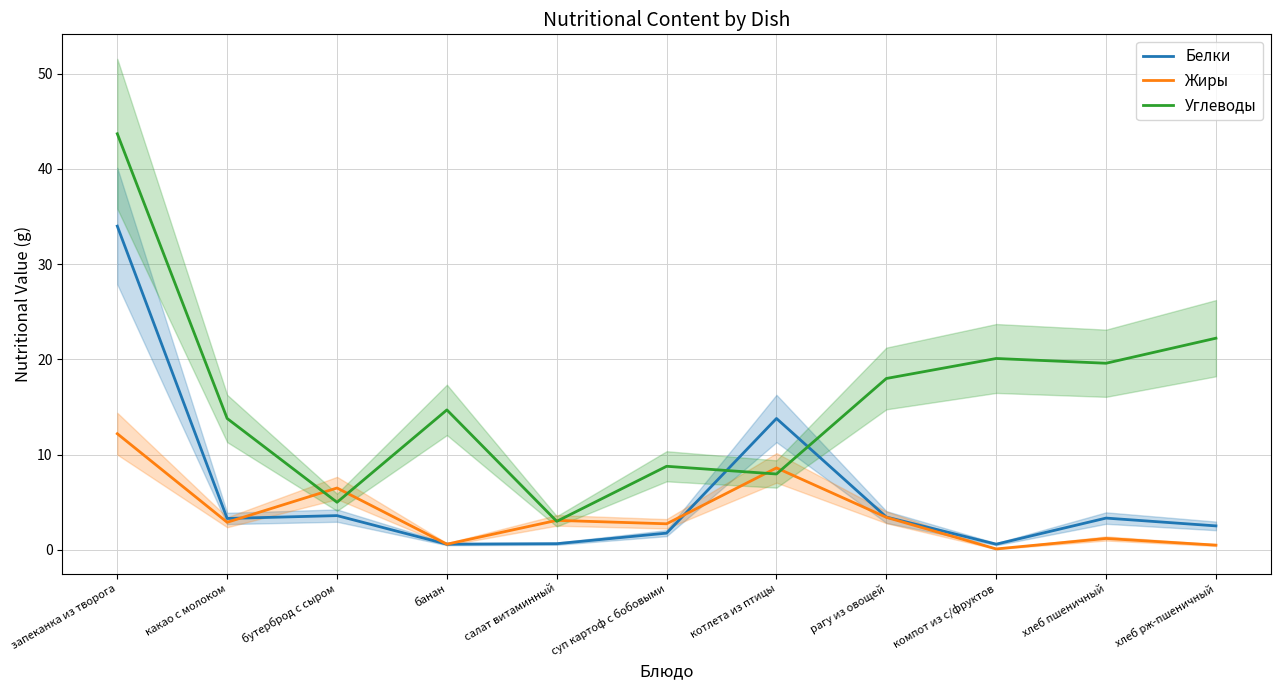

Which series has the widest spread of values?

Углеводы